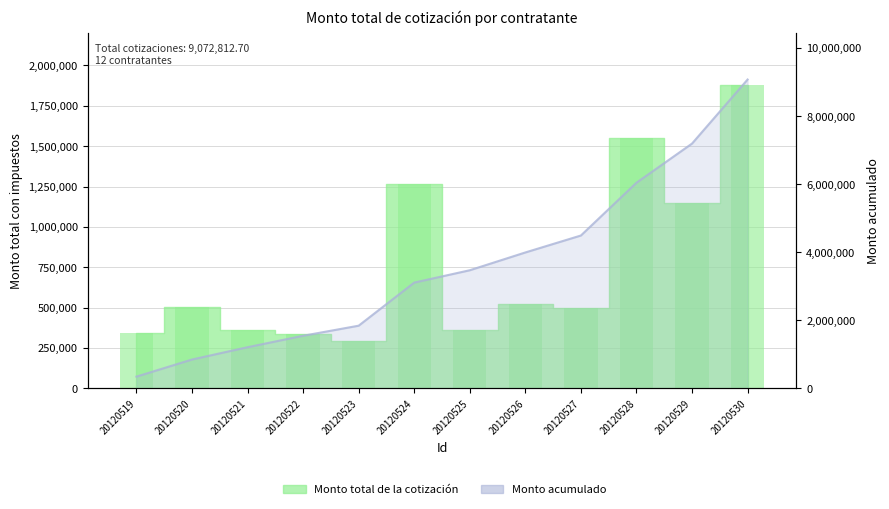

What is the greatest value displayed?

9072812.7